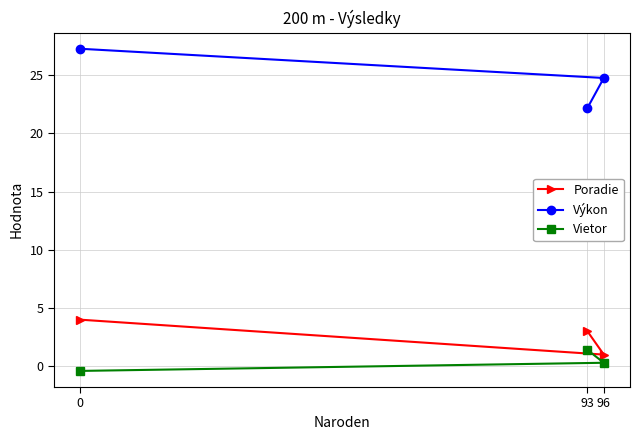

What is the minimum value shown in the chart?

-0.4